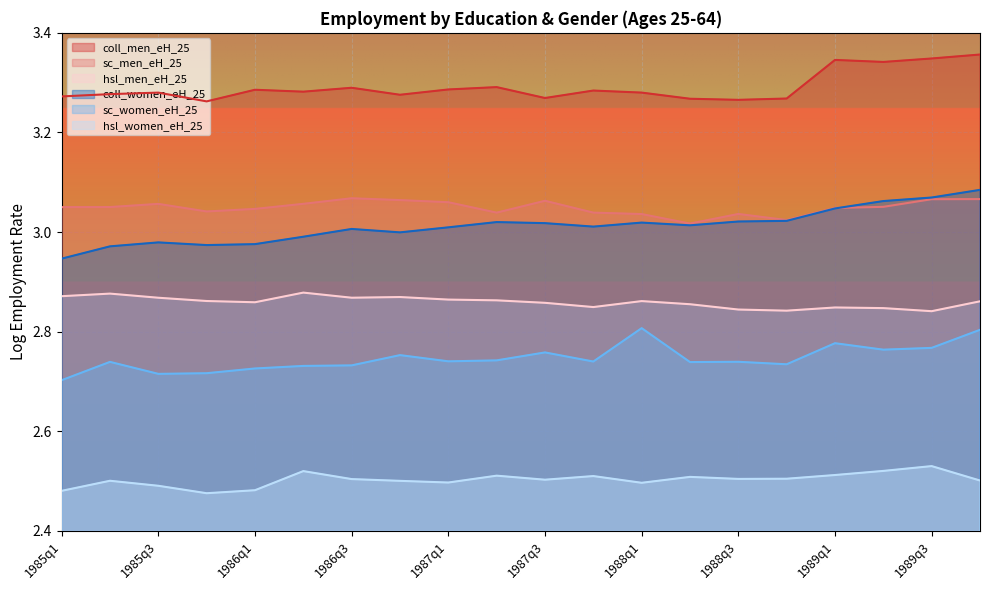

What are all the series names shown in the legend?

coll_men_eH_25, sc_men_eH_25, hsl_men_eH_25, coll_women_eH_25, sc_women_eH_25, hsl_women_eH_25